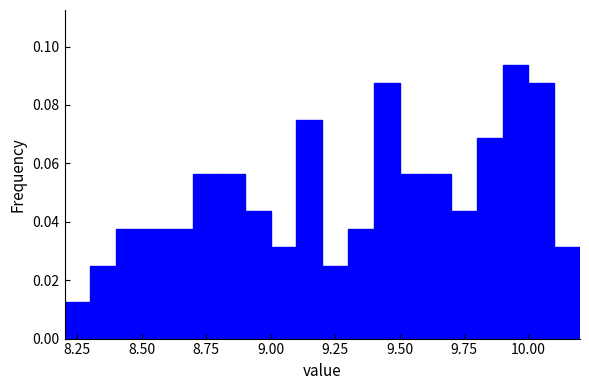

Around what value on the x-axis is the tallest bar? Give the approximate position of its centre, as read against the axis.

9.95